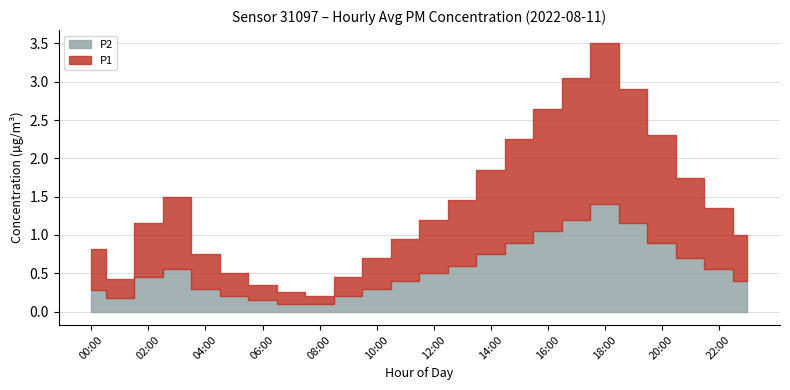

What is the maximum value shown in the chart?

2.1